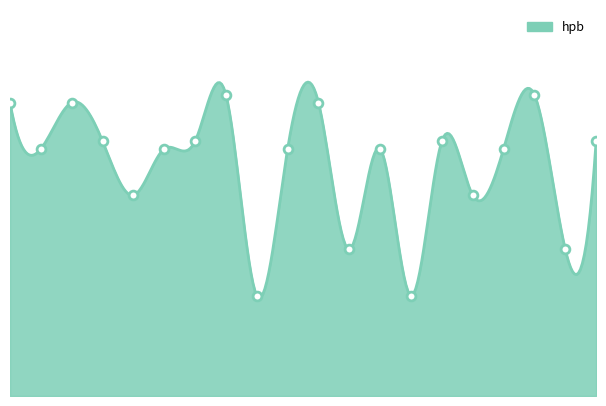

Between 03:30 and 01:30, which is larger?

03:30